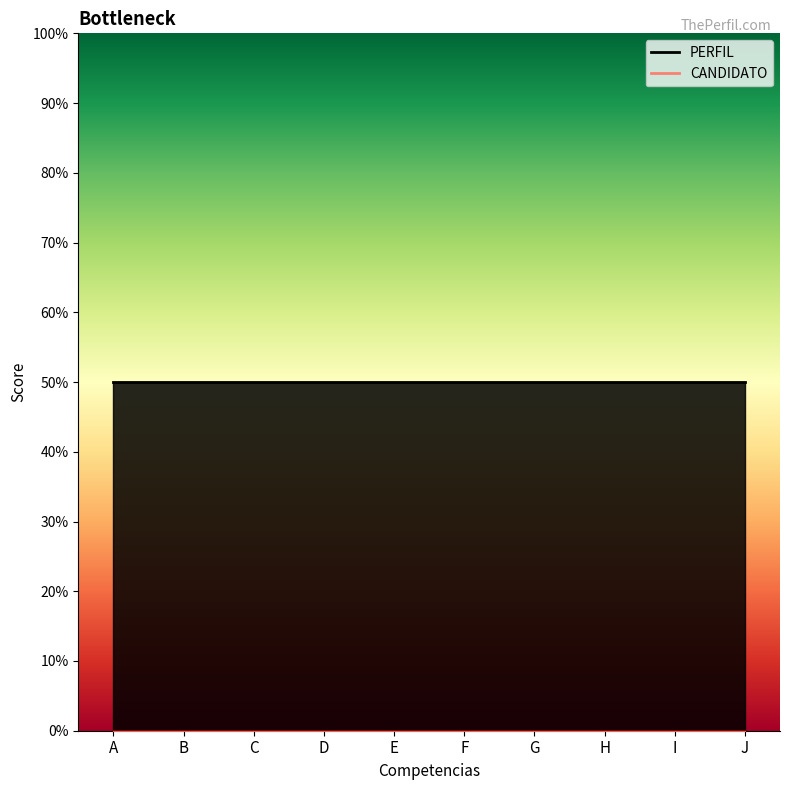

True or false: PERFIL has a value of 0.5 at H.

True